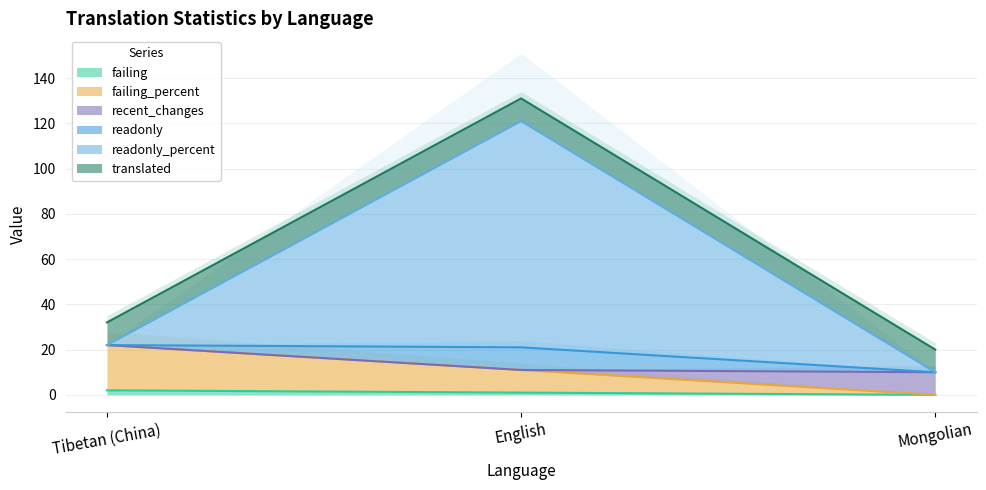

How many lines are shown in the chart?

5